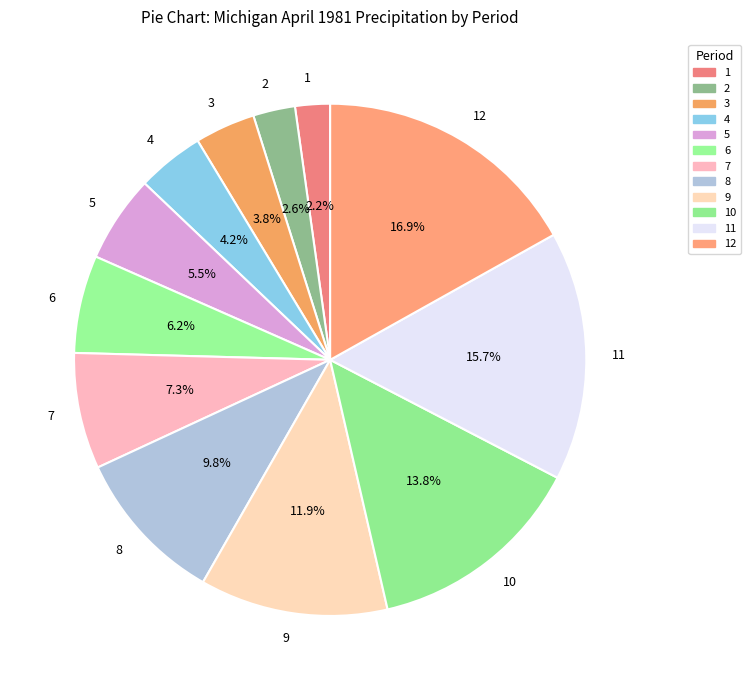

Count the number of slices in the pie.

12